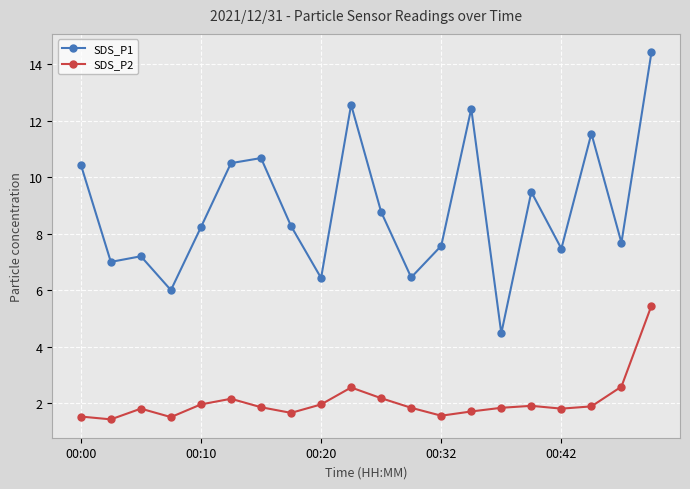

Which series has the largest total across all categories?

SDS_P1